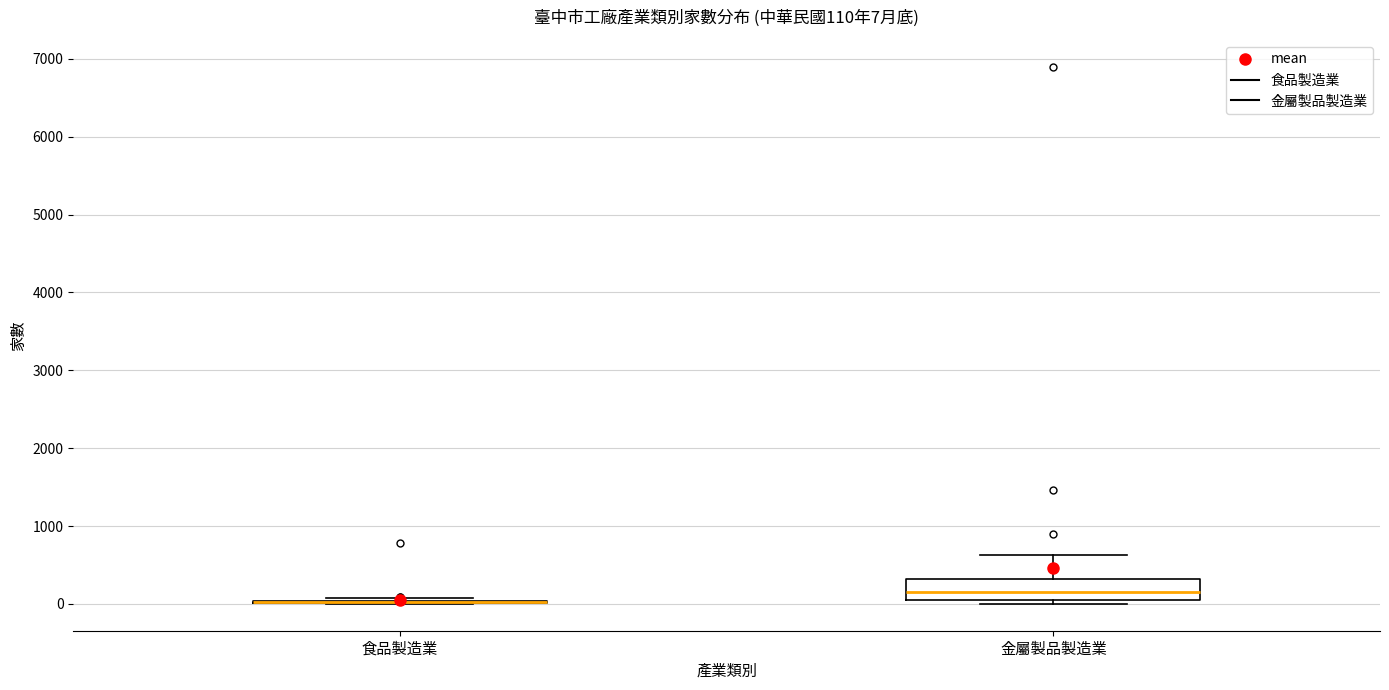

Which box is the tallest, from its lower edge to its upper edge?

金屬製品製造業